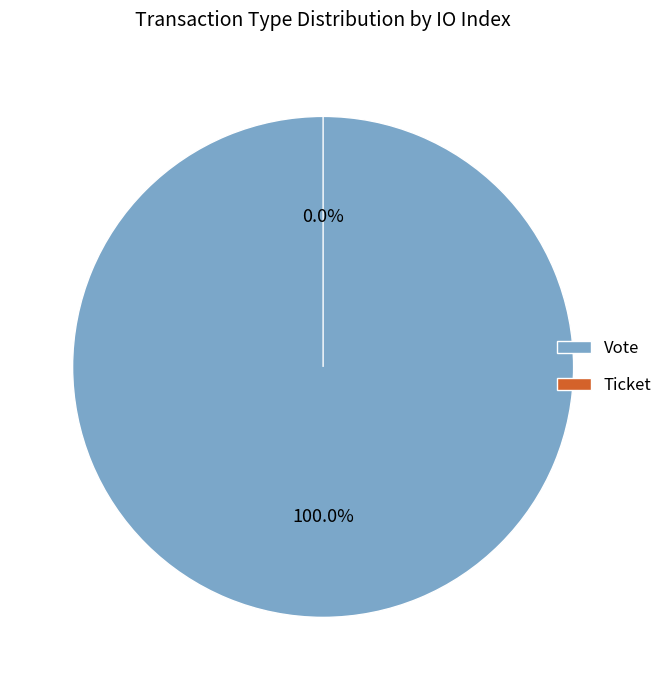

Which slice is the largest?

Vote